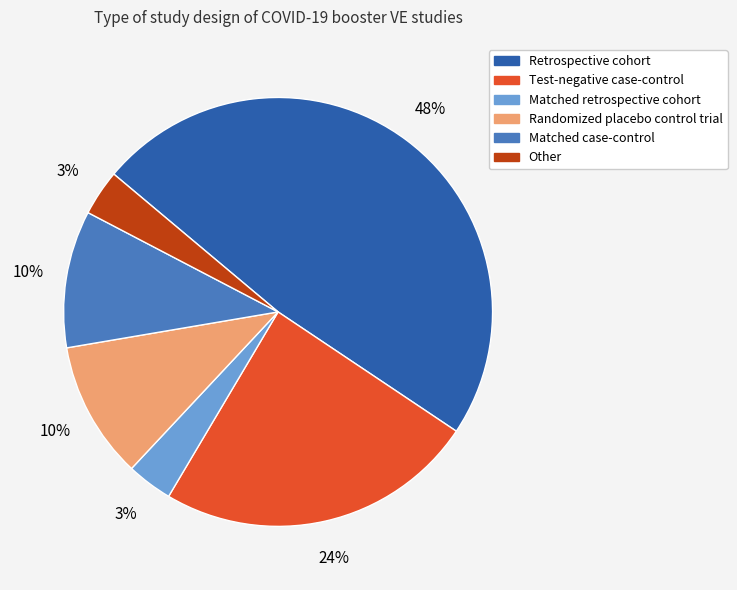

To the nearest percent, what percentage of the pie is Other?

3%